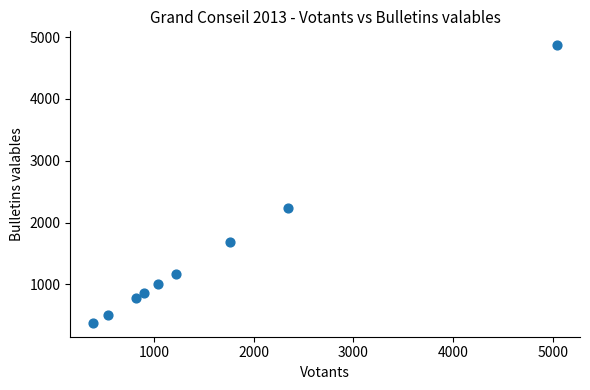

What is the average X value?

1561